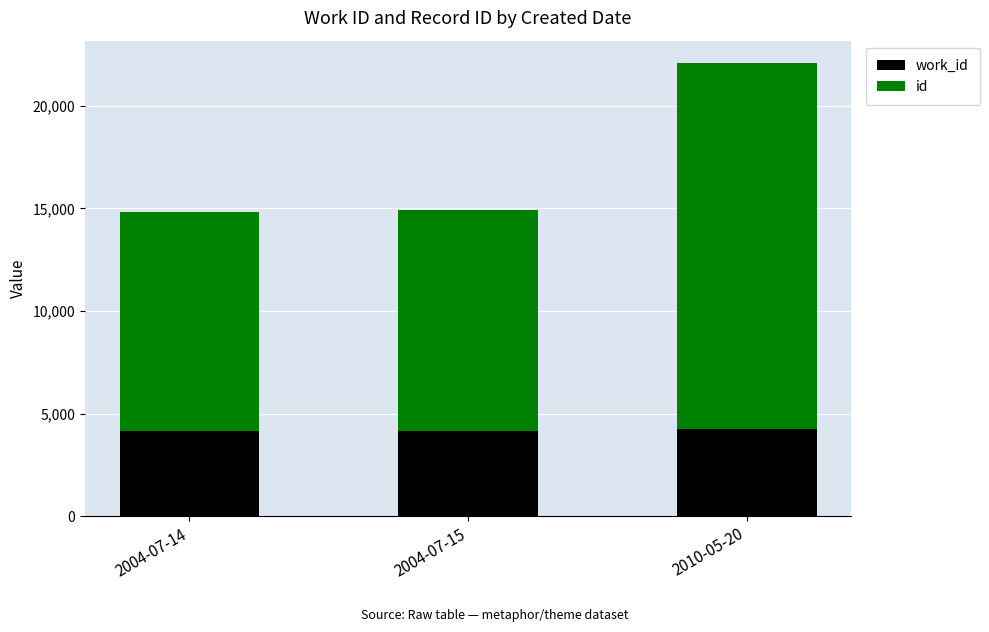

At which category is the sum across all series the highest?

2010-05-20